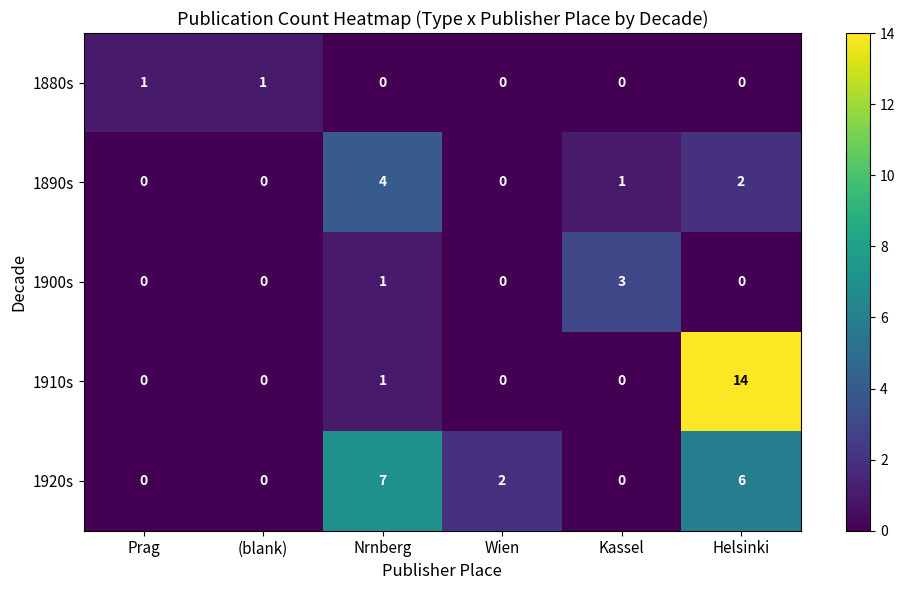

At how many categories does at least one series exceed 9?

1